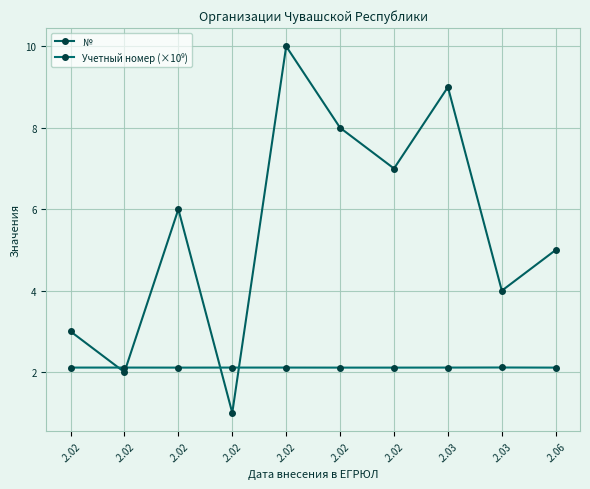

What is the maximum value for Учетный номер (×10⁹)?

2.1